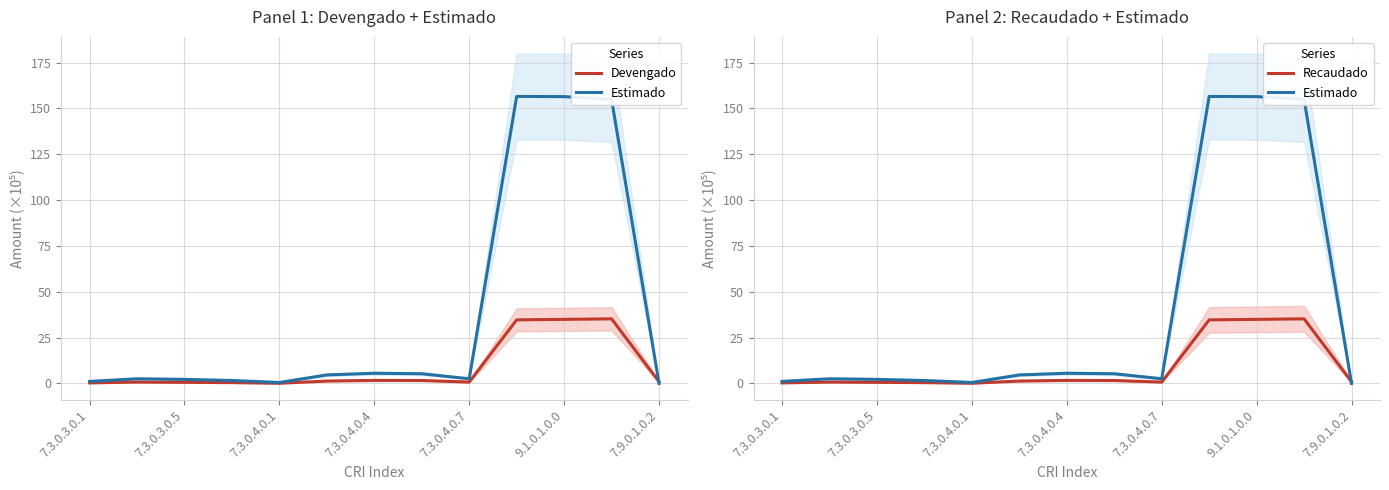

What value does the Estimado series have at 9.1.0.1.0.0?

156.4